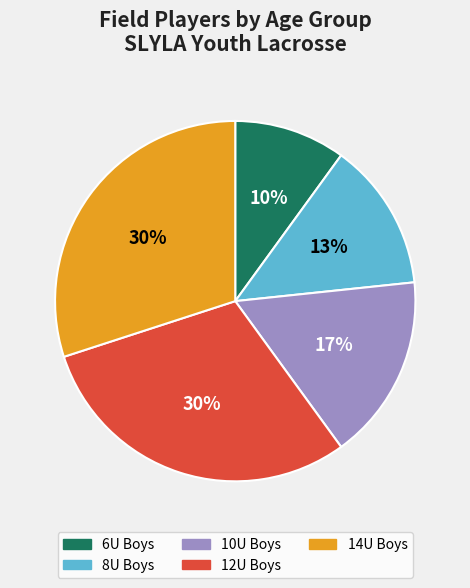

To the nearest percent, what is the difference between the largest and smallest slice percentages?

20%